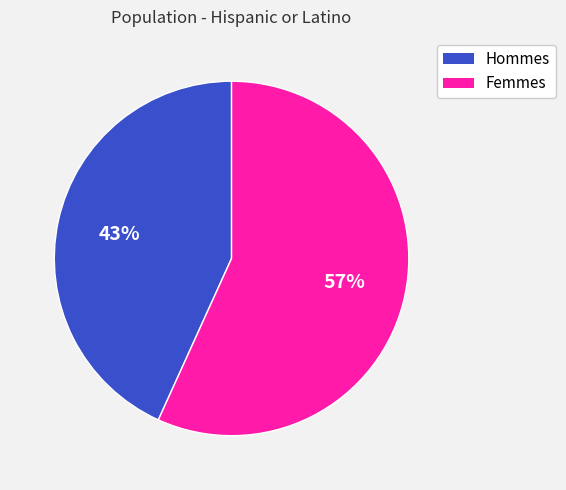

Does any single category account for the majority?

Yes